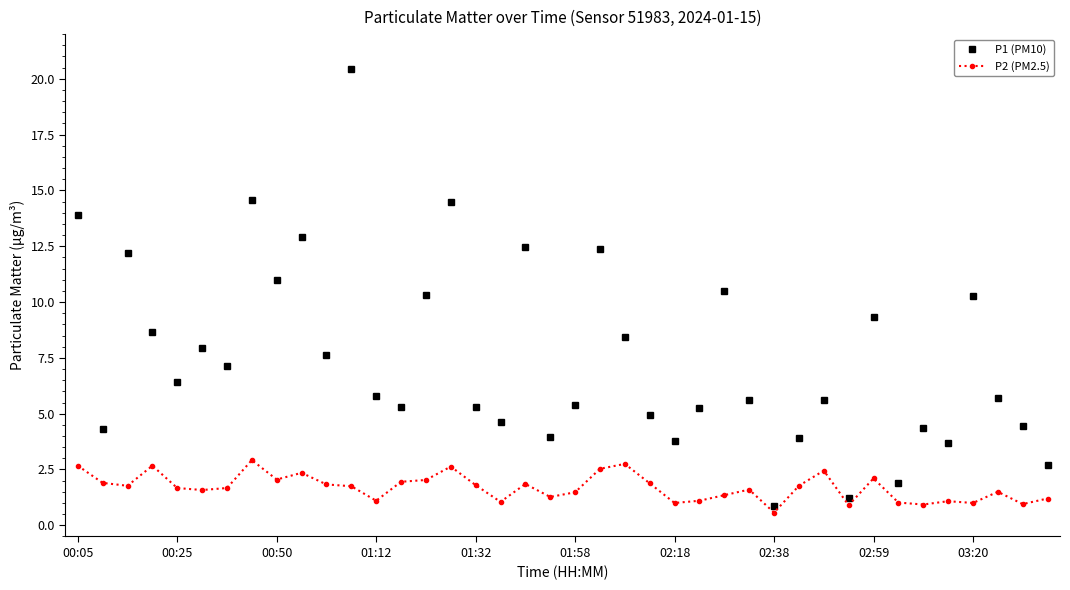

Which series has the largest range (max minus min)?

P1 (PM10)